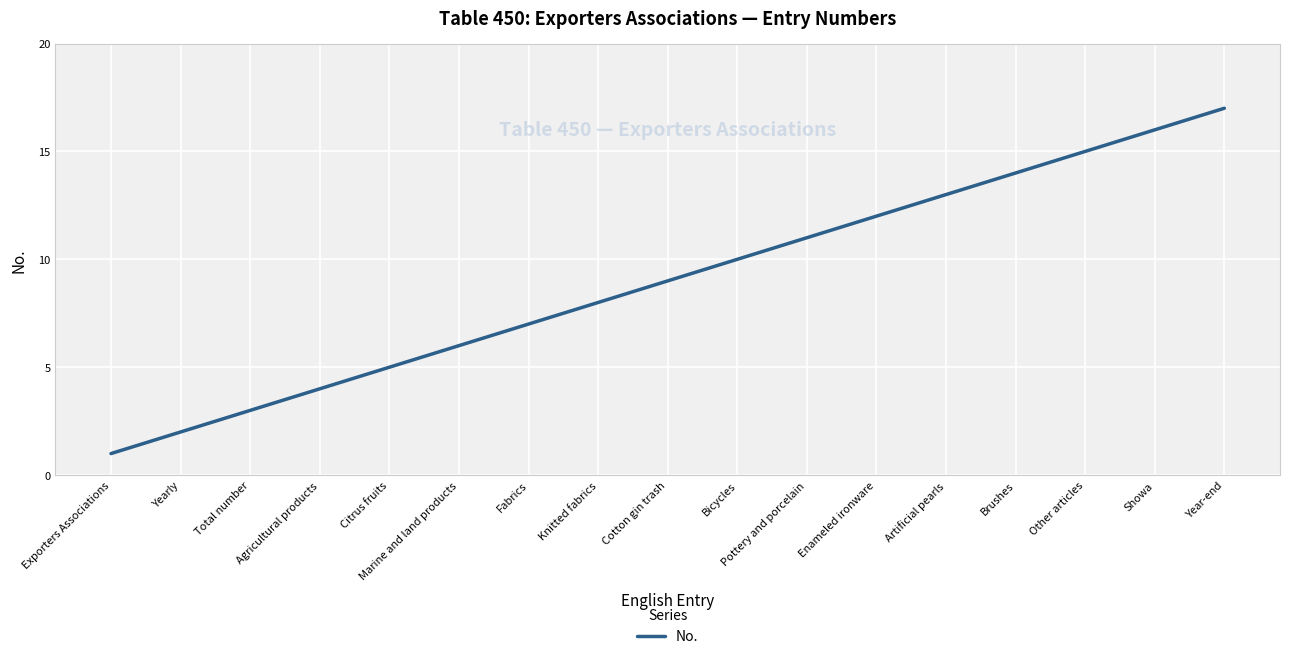

What position from the left is Showa?

16